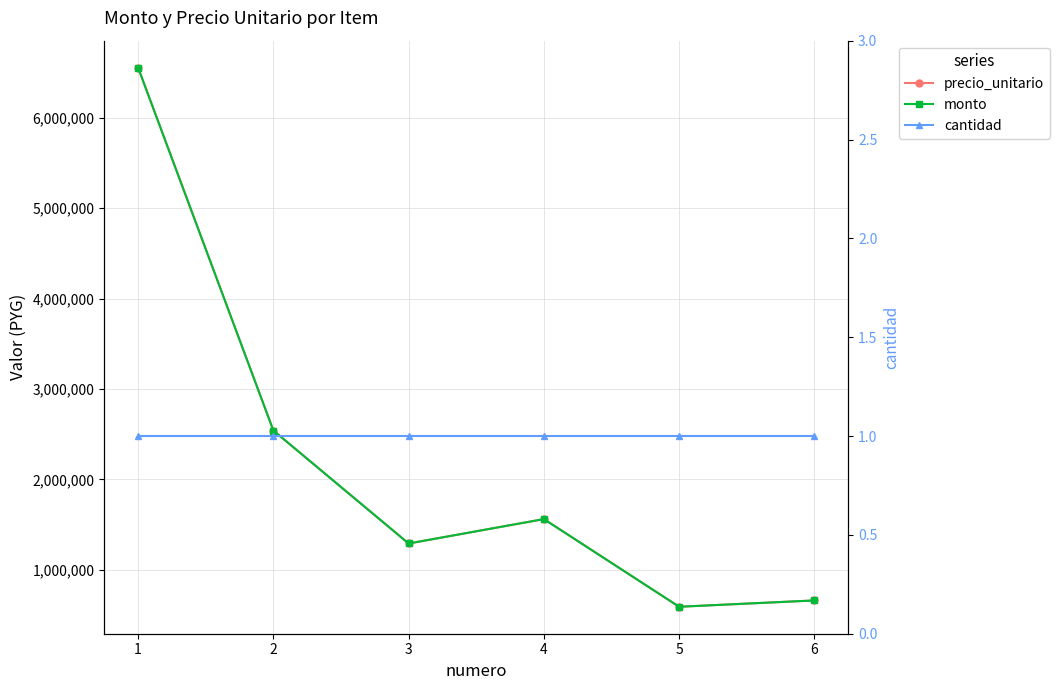

Reading right to left, what are all the values shown in this chart?

precio_unitario: 660000	590000	1560000	1290000	2540000	6555000
monto: 660000	590000	1560000	1290000	2540000	6555000
cantidad: 1	1	1	1	1	1